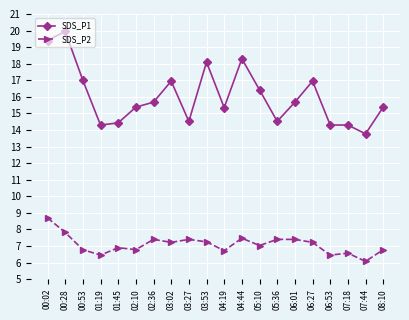

What is the sum of all SDS_P2 values?

141.8